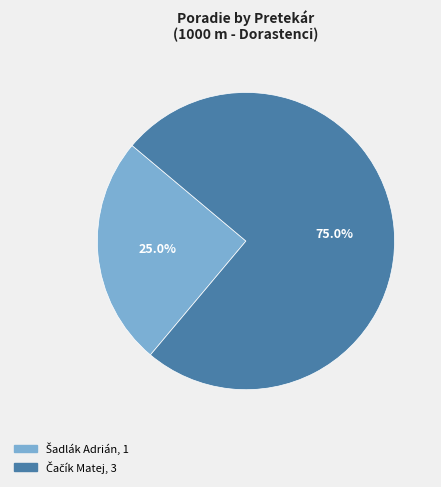

Count the number of slices in the pie.

2